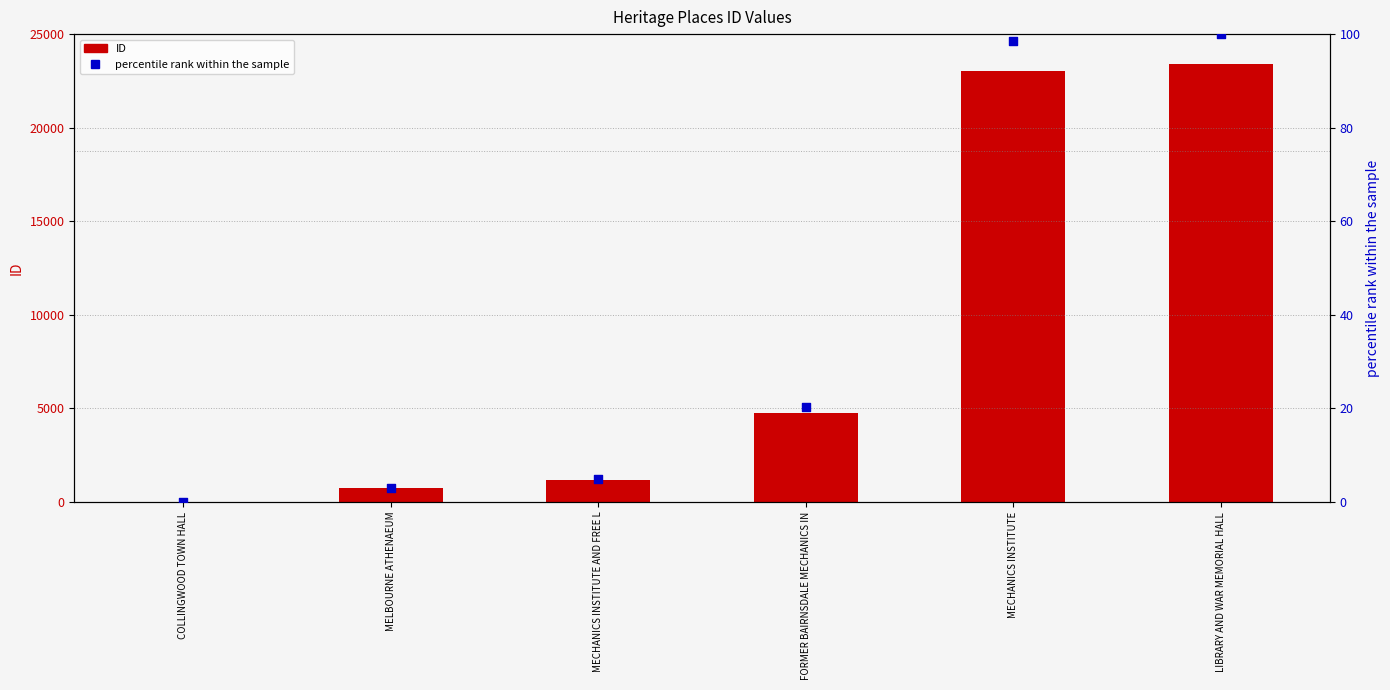

Which series contains the lowest Y value?

percentile rank within the sample